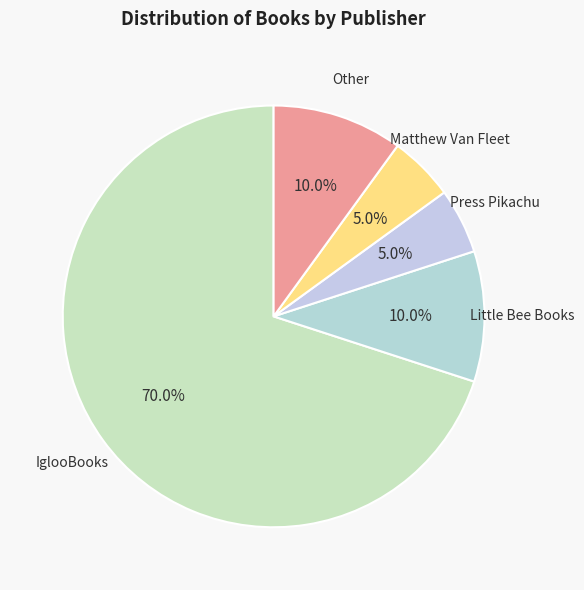

Which category has the biggest portion of the pie?

IglooBooks